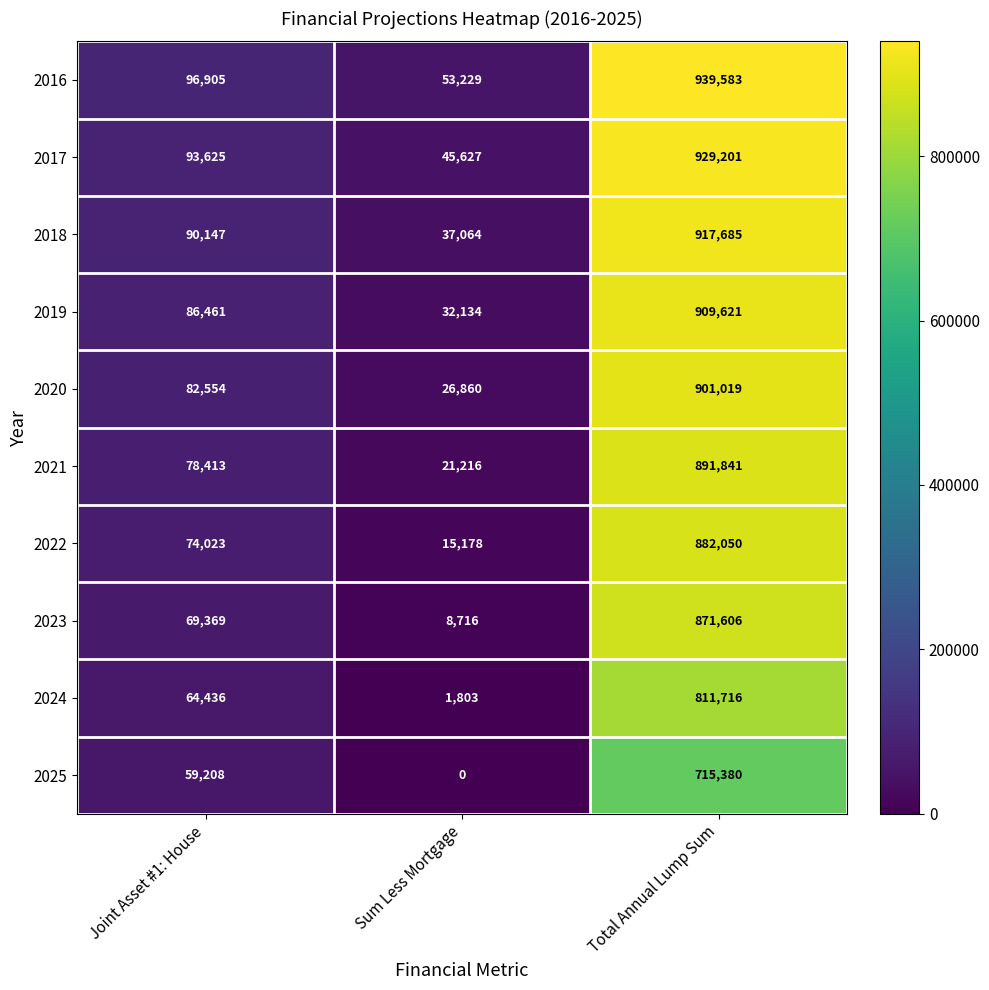

What is the minimum value for 2022?

15178